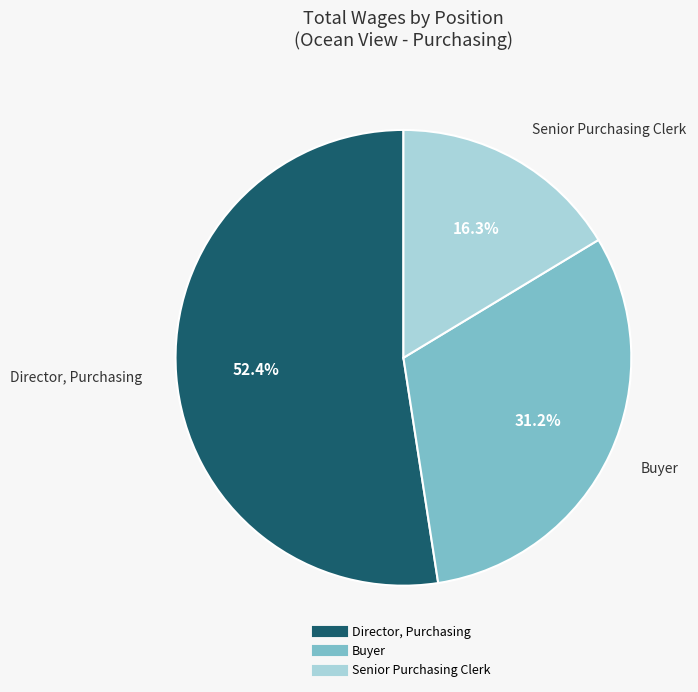

What is the smallest slice in the pie chart?

Senior Purchasing Clerk